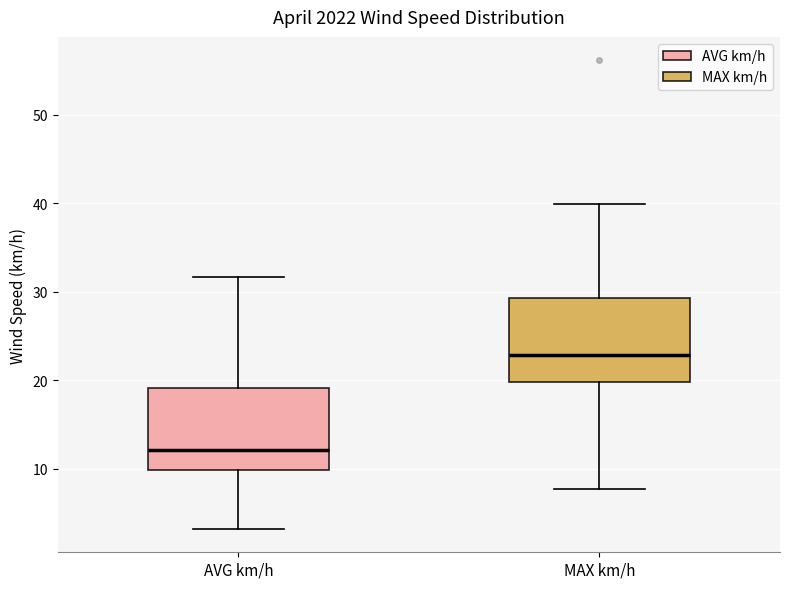

Reading left to right, read every box against the y-axis: the position of its median line, the range the box covers, and the ends of its whiskers. The values are not printed on the chart, so give them approximately, as read against the axis.

AVG km/h: median 12, box 10 to 19, whiskers 3 to 32
MAX km/h: median 23, box 20 to 29, whiskers 8 to 40